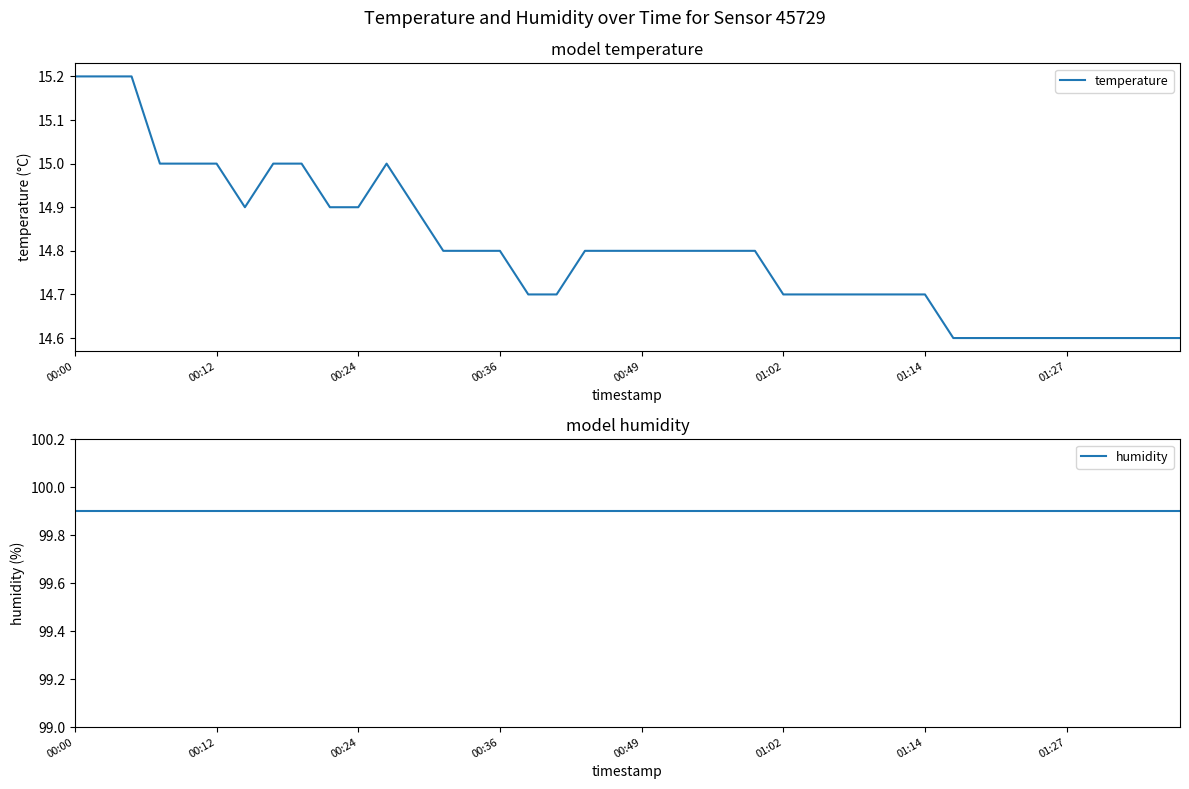

What is the difference between the temperature values at 13 and 33?

0.2